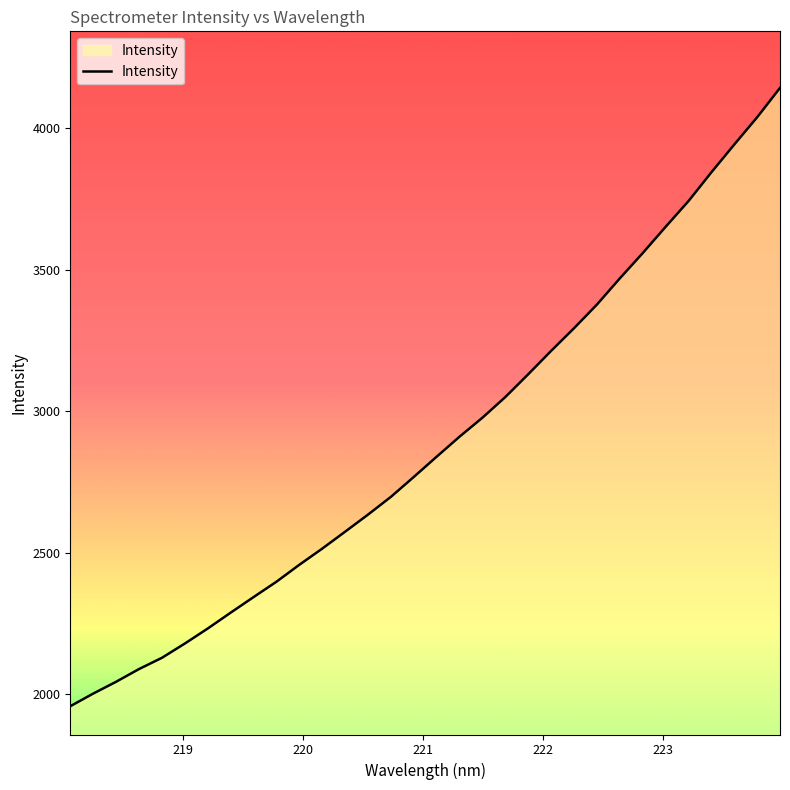

What is the smallest value displayed?

1957.3